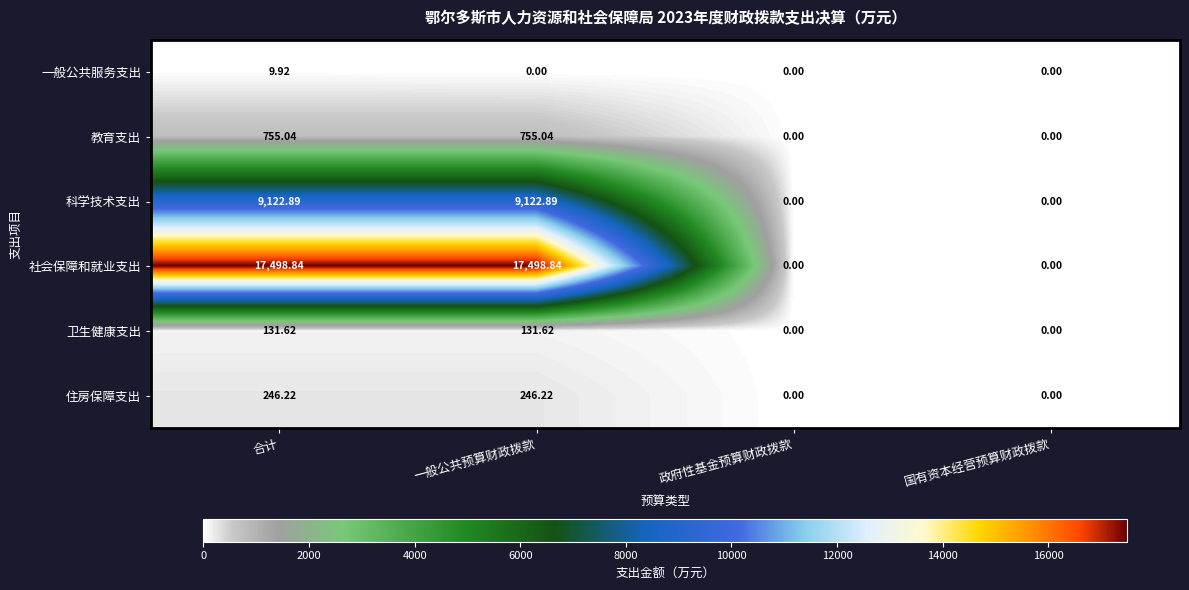

Rank the series by their maximum value, from highest to lowest.

社会保障和就业支出, 科学技术支出, 教育支出, 住房保障支出, 卫生健康支出, 一般公共服务支出